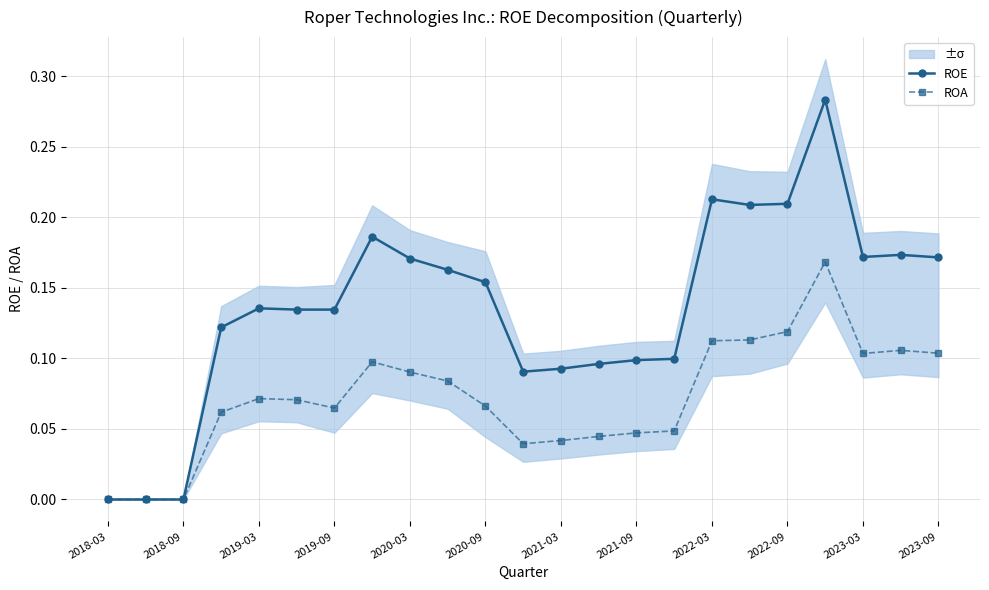

What are all the series names shown in the legend?

ROE, ROA